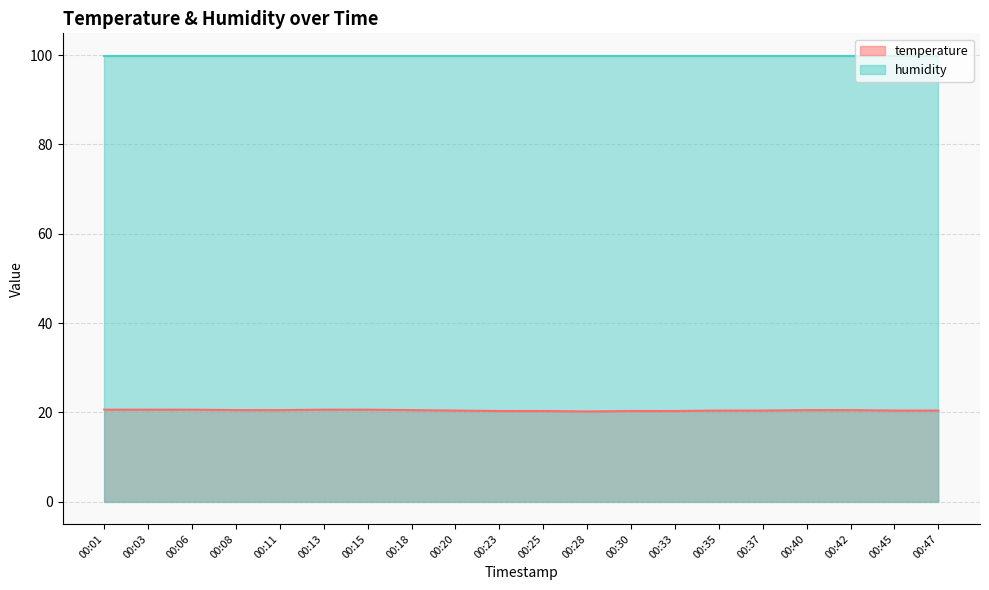

True or false: the data shows 20.3 at 00:23.

True